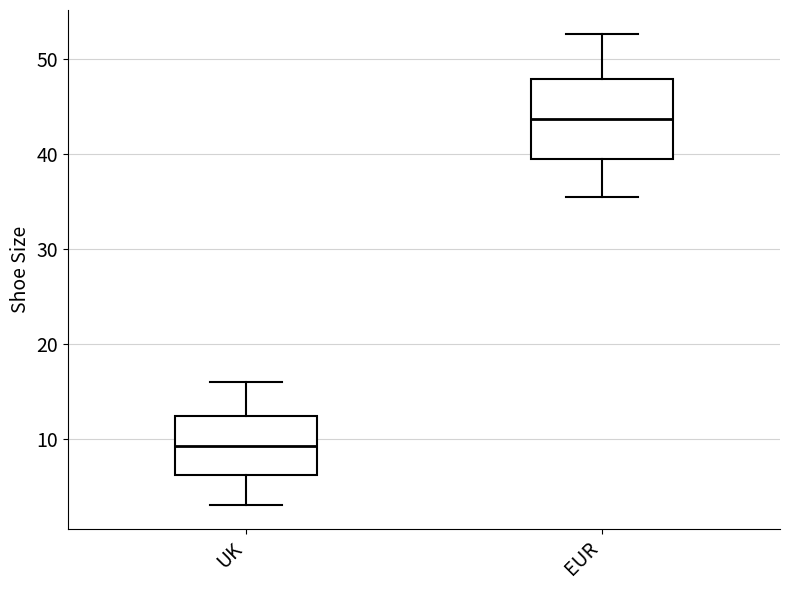

Which box is the tallest, from its lower edge to its upper edge?

EUR